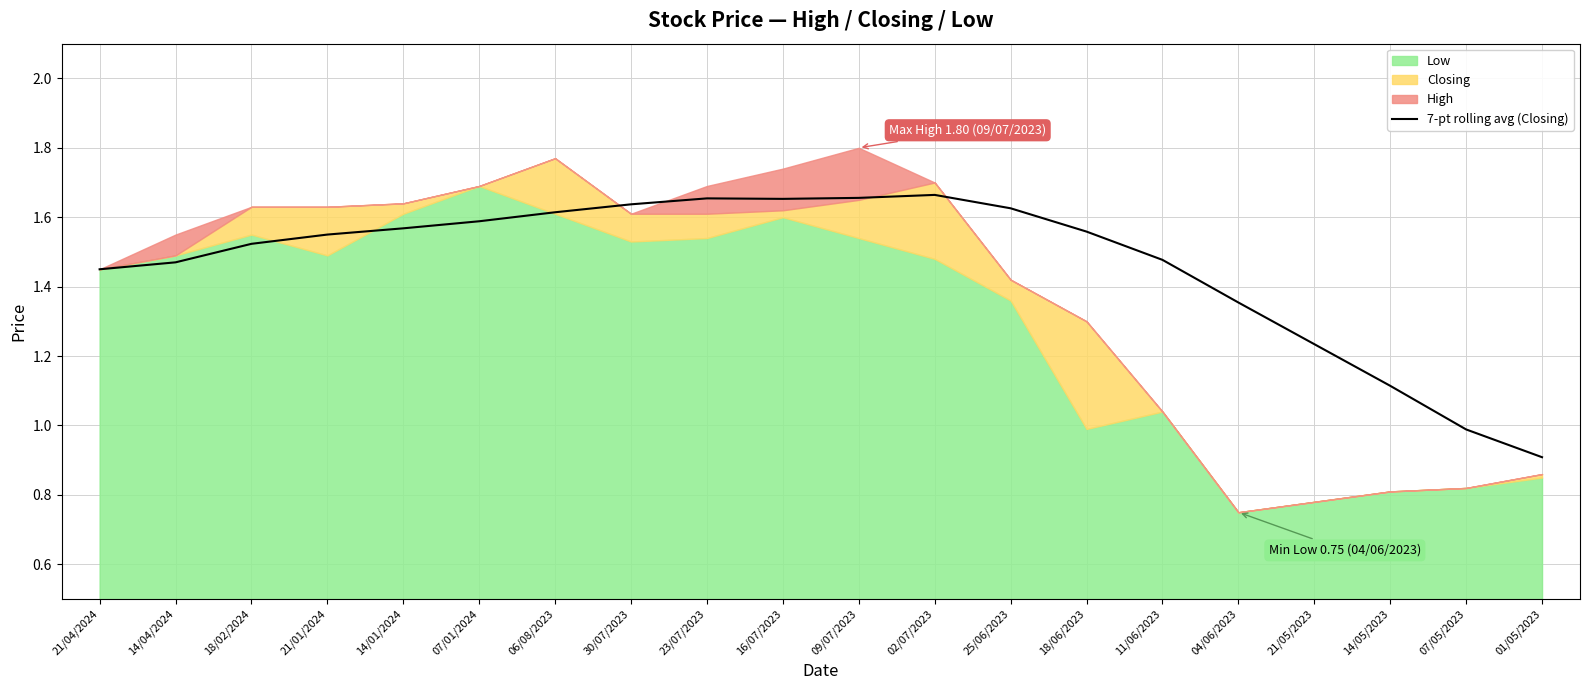

What position from the left is 18/06/2023?

14